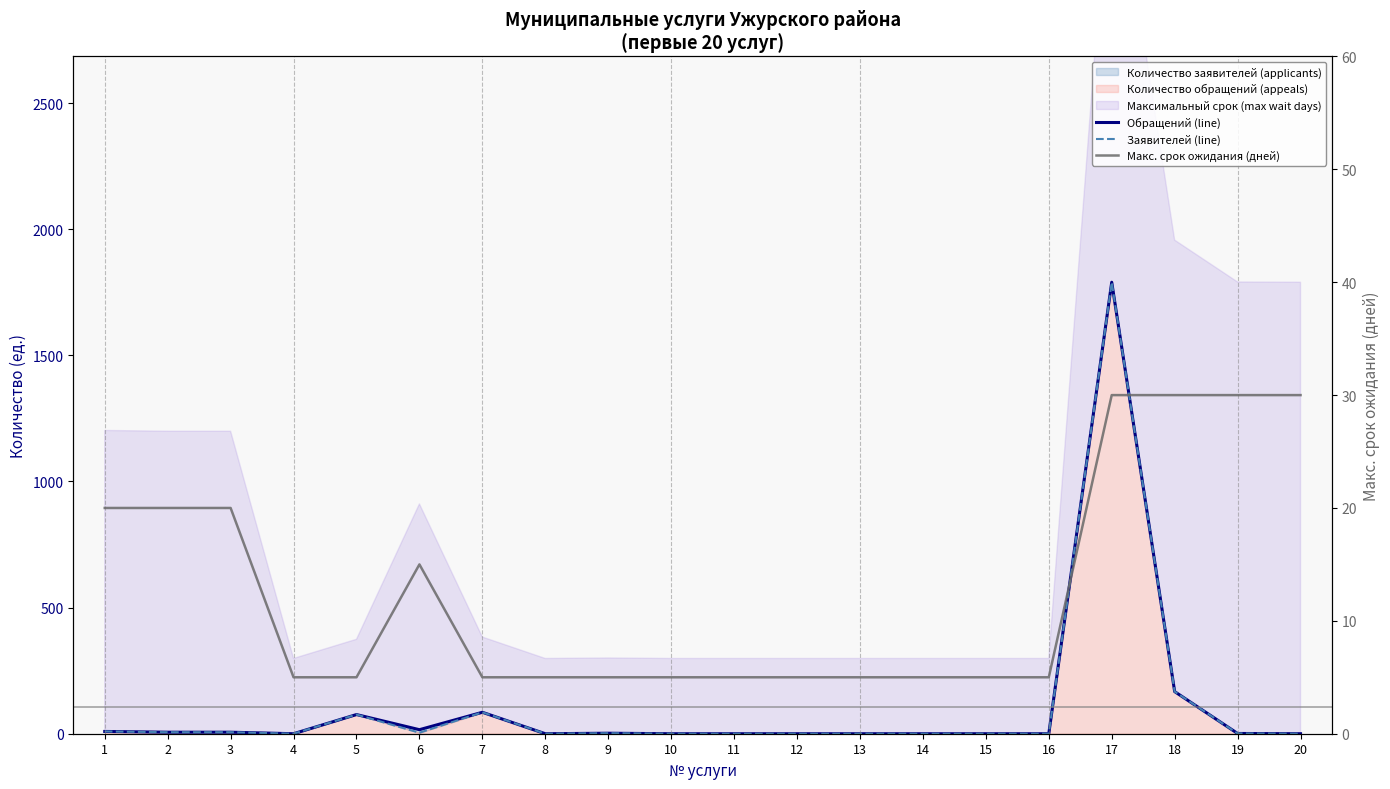

Reading right to left, what are all the values shown in this chart?

Обращений (line): 20=0	19=1	18=167	17=1790	16=0	15=0	14=0	13=0	12=0	11=0	10=0	9=2	8=0	7=85	6=16	5=76	4=0	3=6	2=6	1=9
Заявителей (line): 20=0	19=1	18=167	17=1790	16=0	15=0	14=0	13=0	12=0	11=0	10=0	9=2	8=0	7=85	6=4	5=76	4=0	3=6	2=6	1=9
Макс. срок ожидания (дней): 20=30	19=30	18=30	17=30	16=5	15=5	14=5	13=5	12=5	11=5	10=5	9=5	8=5	7=5	6=15	5=5	4=5	3=20	2=20	1=20